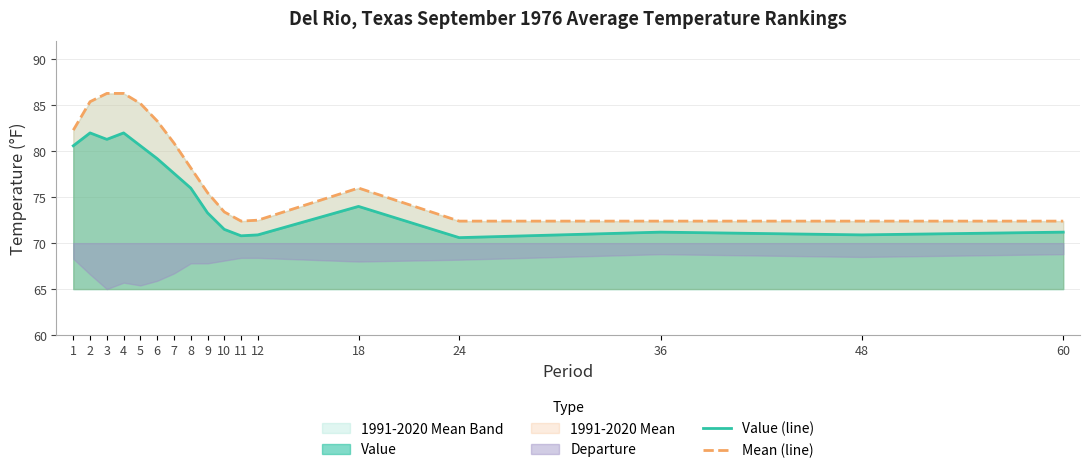

At which label does Mean (line) reach its minimum?

11